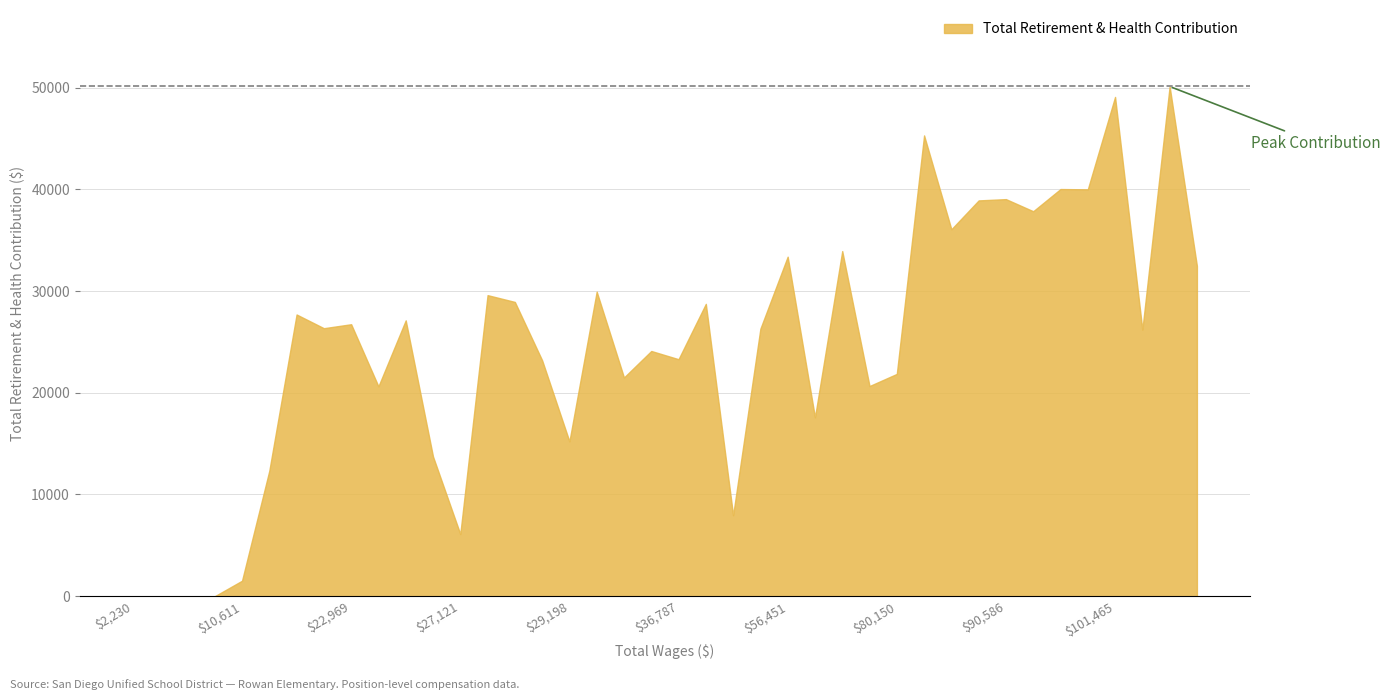

The value at $101,465 is 20210. True or false?

False